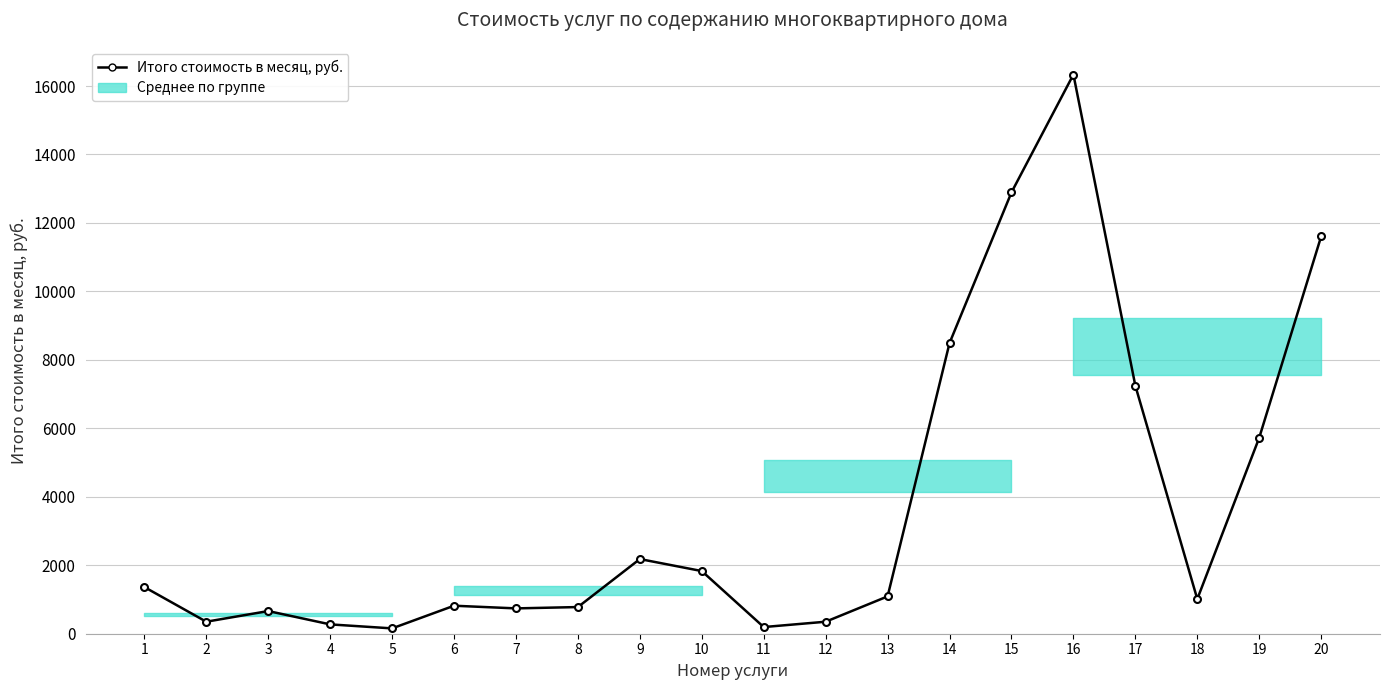

What is the sum of the values at 15 and 6?

13710.4